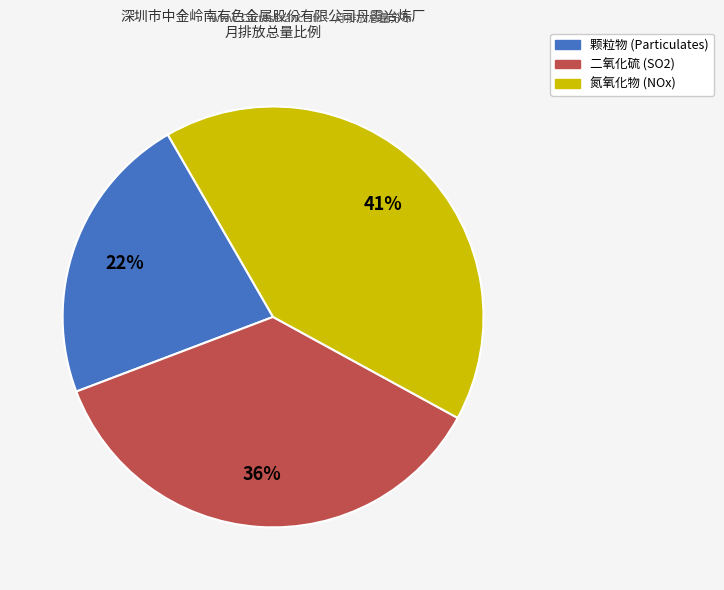

How many slices are in this pie chart?

3